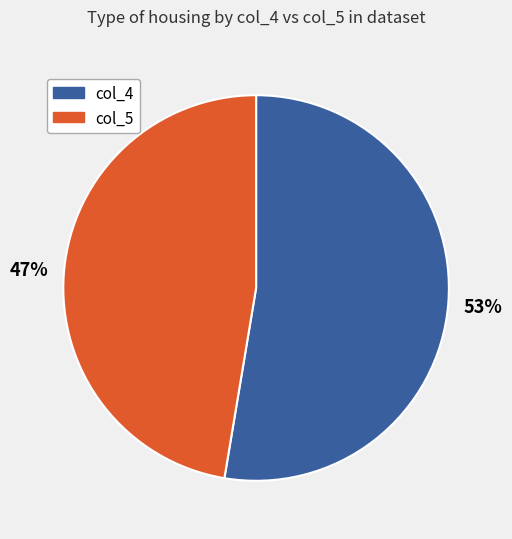

To the nearest percent, what is the combined percentage of col_4 and col_5?

100%